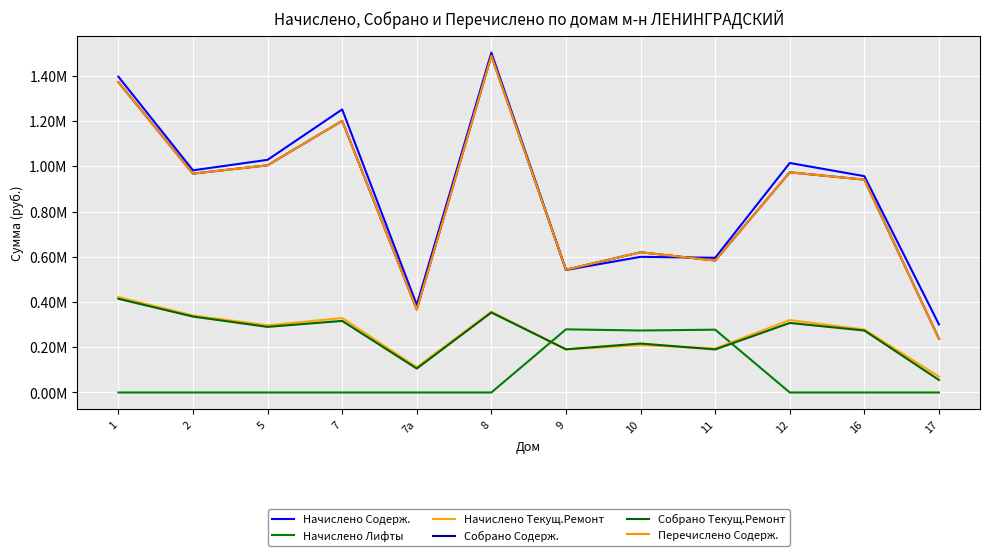

Reading right to left, transcribe all the data shown in this chart.

Начислено Содерж.: 17=300974.7	16=957188.2	12=1015399.3	11=595979.9	10=600226.2	9=542034.3	8=1503913.5	7а=387498.1	7=1252424.3	5=1029351.9	2=983005.7	1=1397452.9
Начислено Лифты: 17=0.0	16=0.0	12=0.0	11=277909.8	10=274234.9	9=279383.6	8=0.0	7а=0.0	7=0.0	5=0.0	2=0.0	1=0.0
Начислено Текущ.Ремонт: 17=70102.8	16=278542.2	12=320496.7	11=194443.0	10=209531.7	9=190650.0	8=357039.0	7а=111579.5	7=329486.2	5=297007.8	2=340651.4	1=421818.3
Собрано Содерж.: 17=237619.5	16=941654.7	12=974204.6	11=583616.9	10=620519.7	9=543247.0	8=1490009.9	7а=367400.3	7=1201789.3	5=1005209.7	2=968332.6	1=1373171.1
Собрано Текущ.Ремонт: 17=55346.2	16=274126.3	12=307620.0	11=190416.6	10=216615.9	9=191076.6	8=353917.1	7а=105792.4	7=316746.0	5=290301.4	2=335939.9	1=414516.0
Перечислено Содерж.: 17=237619.5	16=941654.7	12=974204.6	11=583616.9	10=620519.7	9=543247.0	8=1490009.9	7а=367400.3	7=1201789.3	5=1005209.7	2=968332.6	1=1373171.1